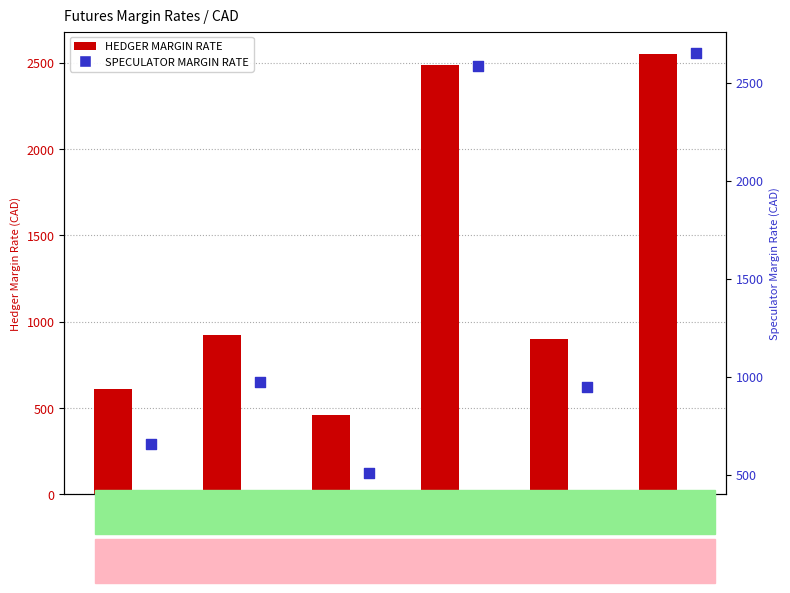

Which series has the widest spread of Y values?

SPECULATOR MARGIN RATE